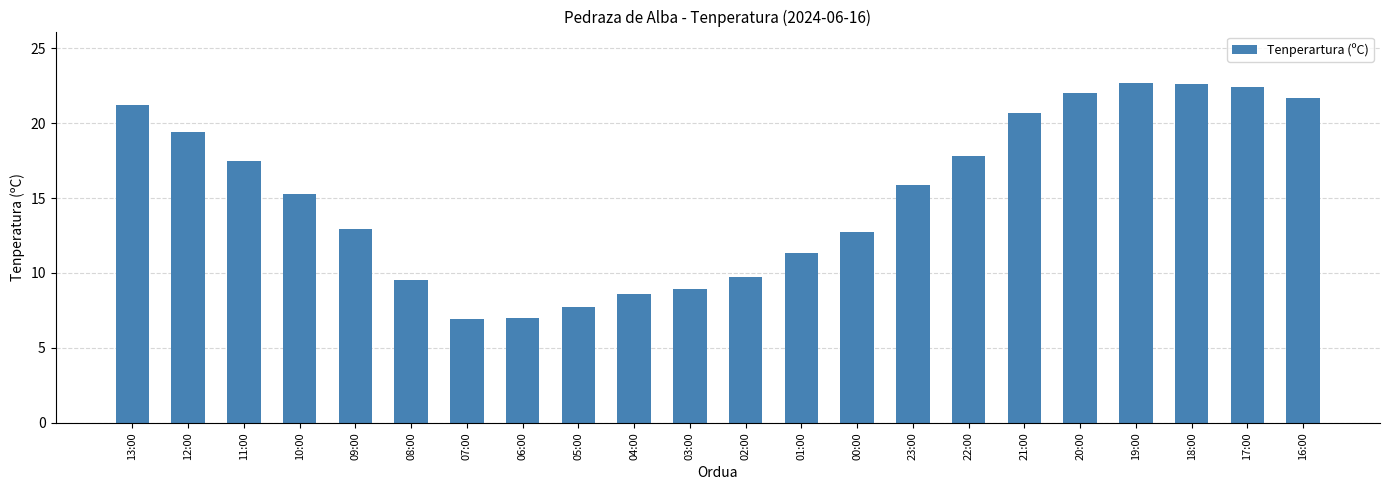

What is the change in value from 05:00 to 03:00?

+1.2